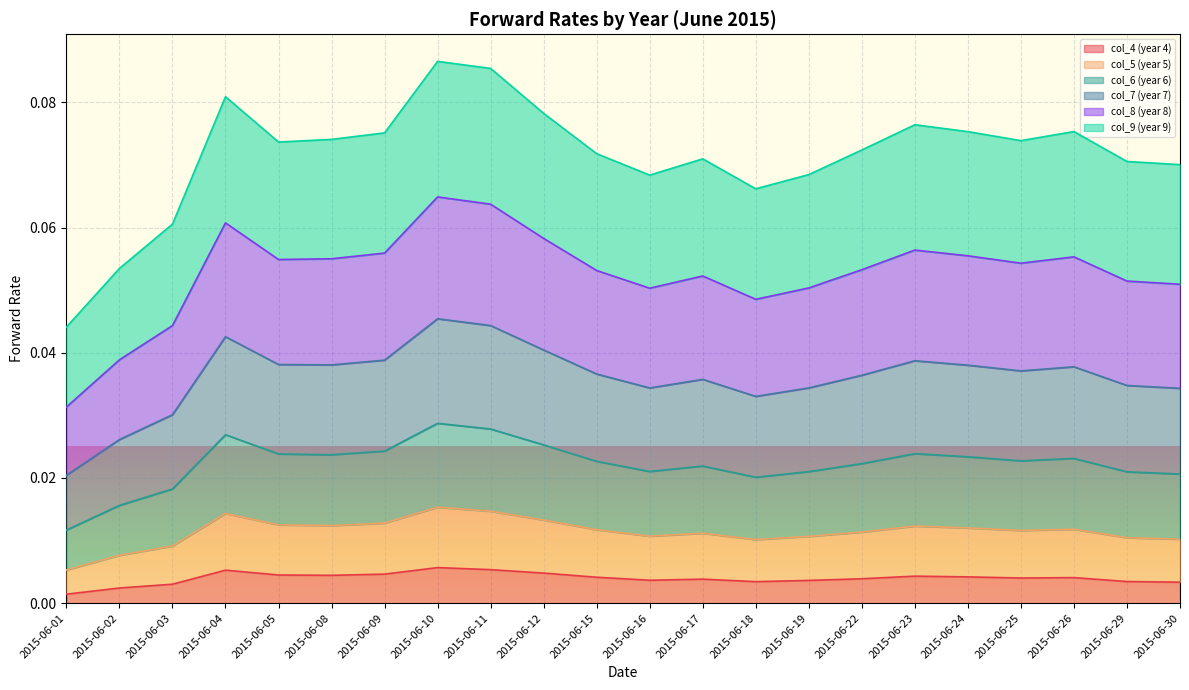

What is the sum of the col_8 (year 8) values at 2015-06-30 and 2015-06-22?

0.1